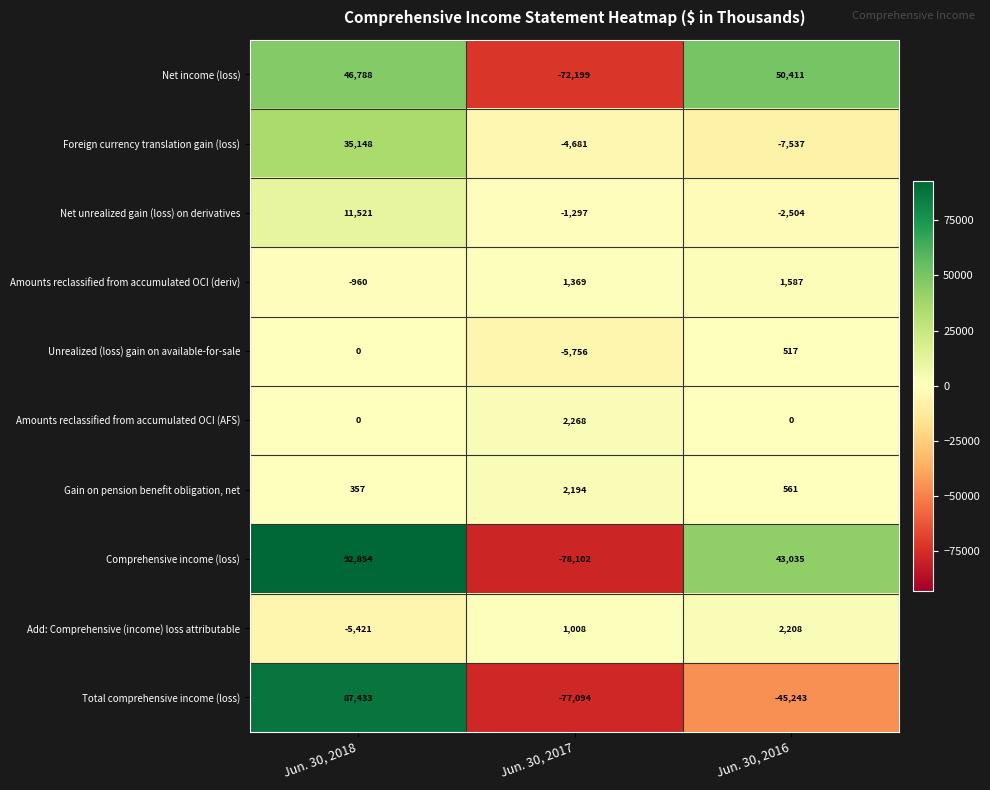

Reading left to right, extract all data points from this chart.

Net income (loss): 46788	-72199	50411
Foreign currency translation gain (loss): 35148	-4681	-7537
Net unrealized gain (loss) on derivatives: 11521	-1297	-2504
Amounts reclassified from accumulated OCI (deriv): -960	1369	1587
Unrealized (loss) gain on available-for-sale: 0	-5756	517
Amounts reclassified from accumulated OCI (AFS): 0	2268	0
Gain on pension benefit obligation, net: 357	2194	561
Comprehensive income (loss): 92854	-78102	43035
Add: Comprehensive (income) loss attributable: -5421	1008	2208
Total comprehensive income (loss): 87433	-77094	-45243